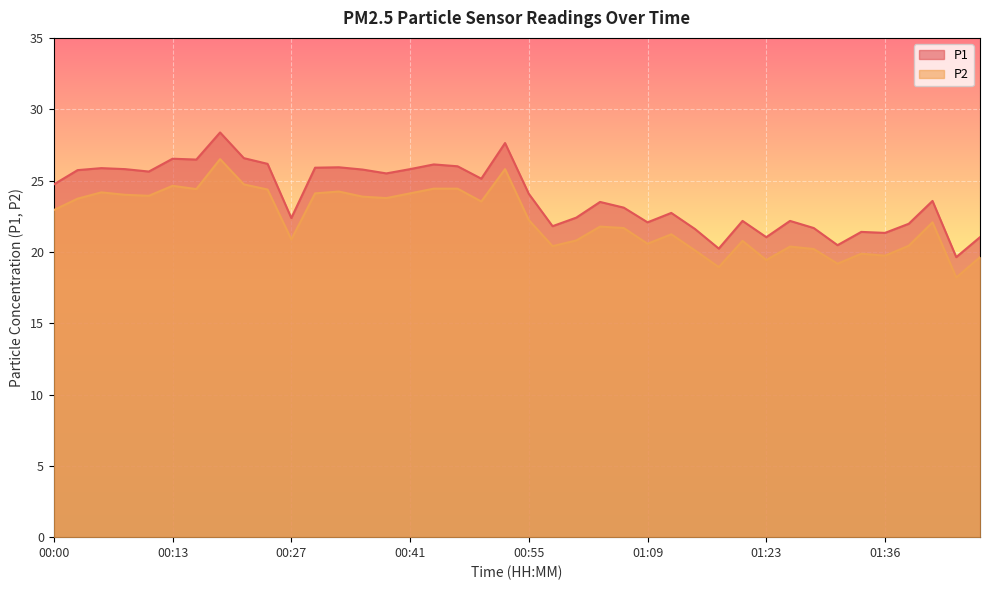

Reading left to right, list all the values displayed in this chart.

P1: 24.7	25.7	25.9	25.8	25.6	26.5	26.5	28.4	26.6	26.2	22.4	25.9	25.9	25.8	25.5	25.8	26.1	26.0	25.1	27.6	24.1	21.8	22.4	23.5	23.1	22.1	22.7	21.6	20.2	22.2	21.0	22.2	21.7	20.5	21.4	21.3	22.0	23.6	19.6	21.0
P2: 22.9	23.7	24.2	24.0	23.9	24.6	24.4	26.5	24.7	24.4	20.9	24.1	24.2	23.9	23.8	24.1	24.4	24.4	23.5	25.8	22.2	20.4	20.8	21.8	21.7	20.6	21.2	20.1	18.9	20.8	19.4	20.4	20.2	19.2	19.9	19.7	20.4	22.1	18.2	19.6